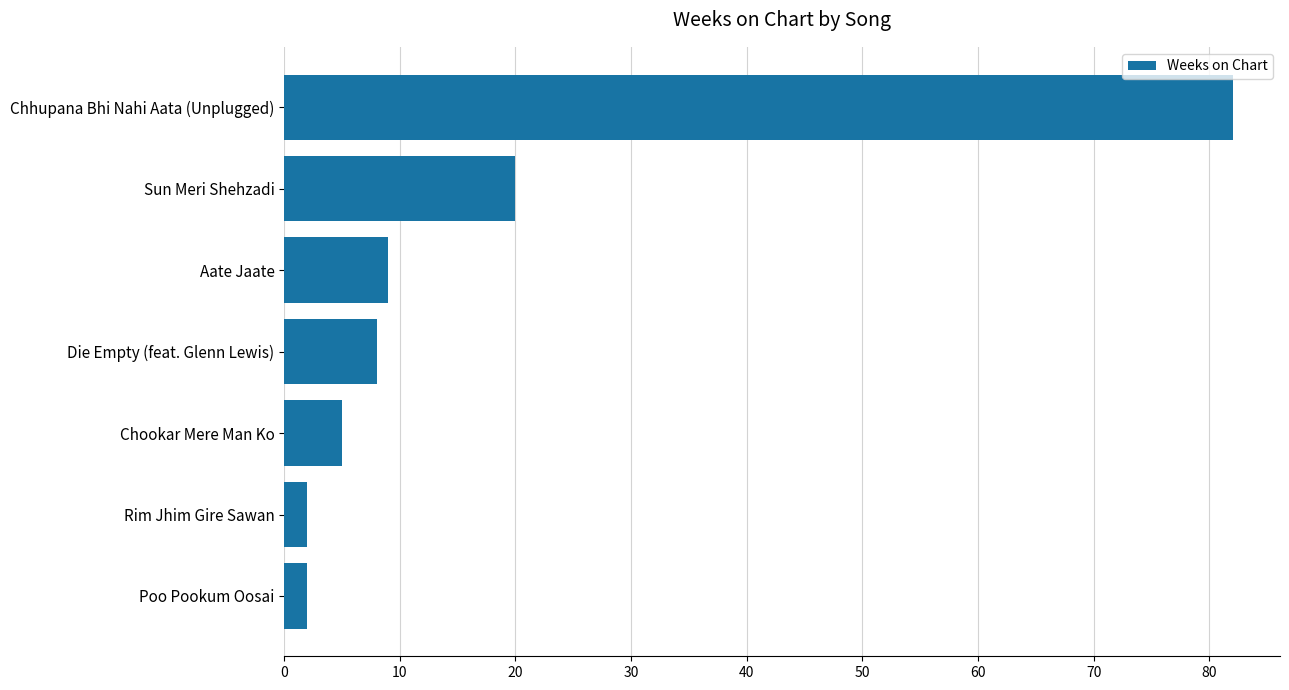

What is the approximate value at Die Empty (feat. Glenn Lewis)?

8